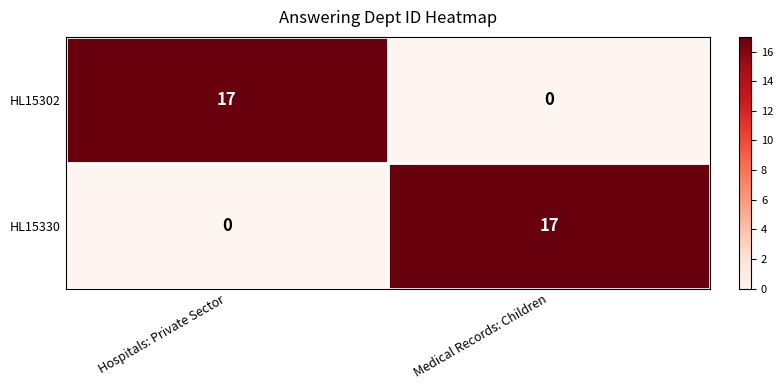

Rank the series at Hospitals: Private Sector from lowest to highest value.

HL15330, HL15302